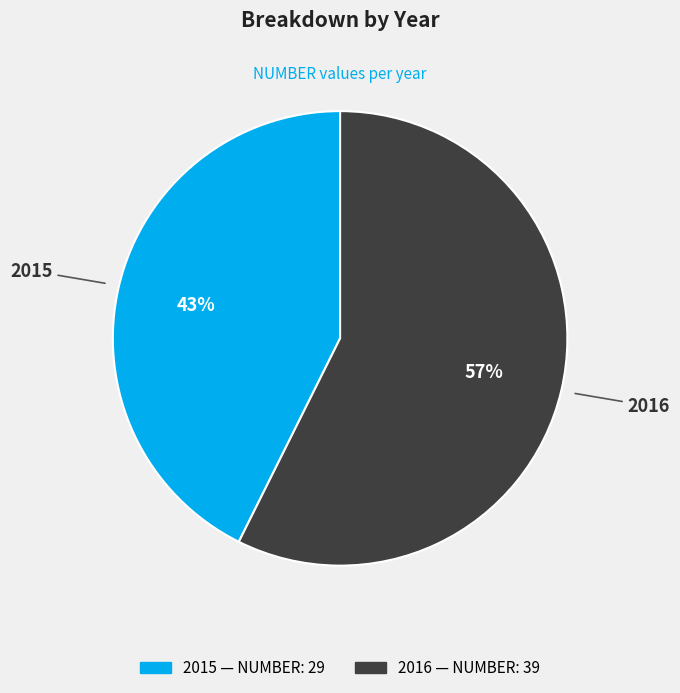

What is the ratio of the value at 2016 to the value at 2015?

1.3